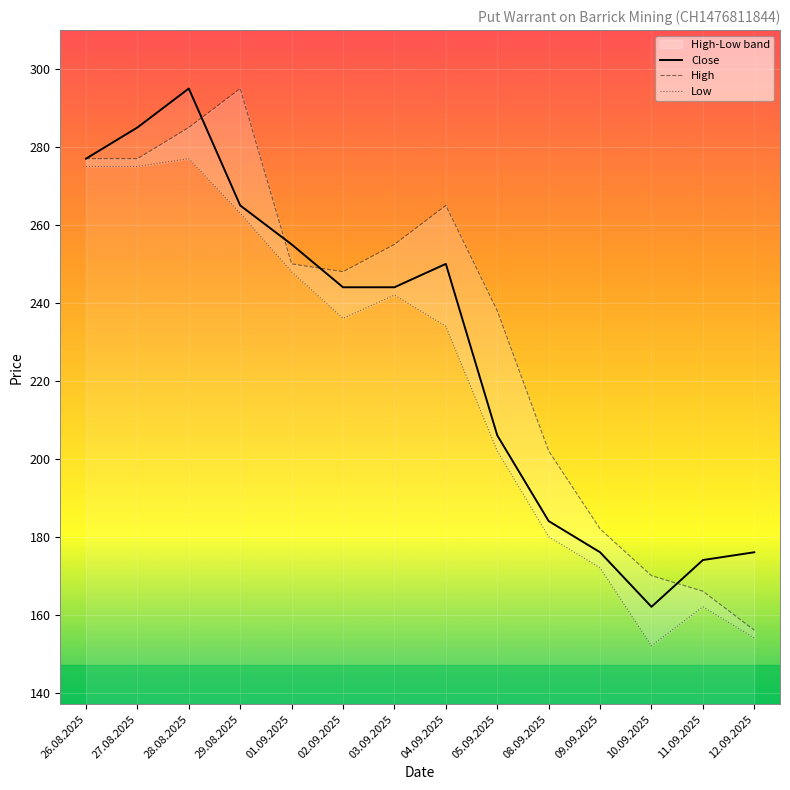

At which category does the chart reach its minimum across all series?

10.09.2025